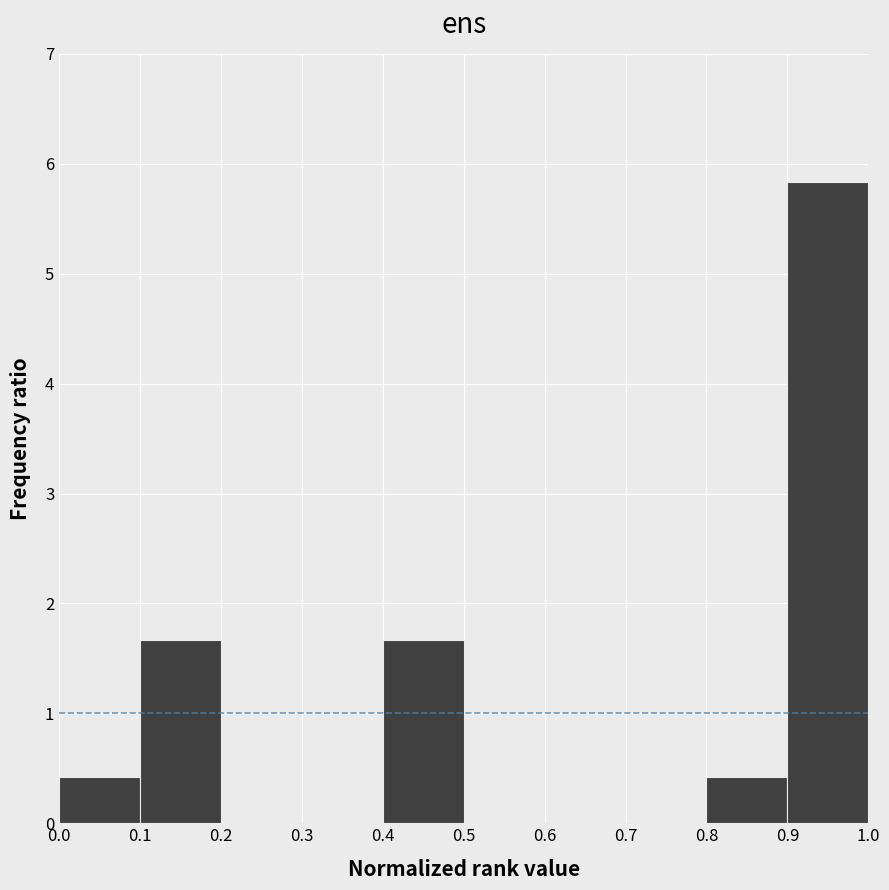

Reading left to right, transcribe this chart: for each bar, give the range it covers on the x-axis and its height. The values are not printed on the chart, so give them approximately, as read against the axis.

0.0 to 0.1: 0.4
0.1 to 0.2: 1.7
0.2 to 0.3: 0
0.3 to 0.4: 0
0.4 to 0.5: 1.7
0.5 to 0.6: 0
0.6 to 0.7: 0
0.7 to 0.8: 0
0.8 to 0.9: 0.4
0.9 to 1.0: 5.8